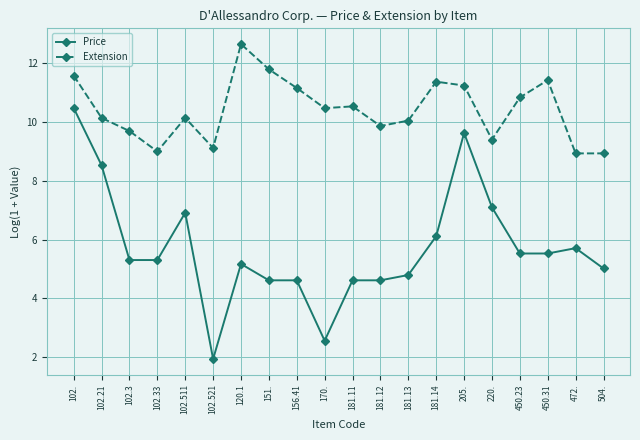

The value of Price at 102.511 is 2.3. True or false?

False